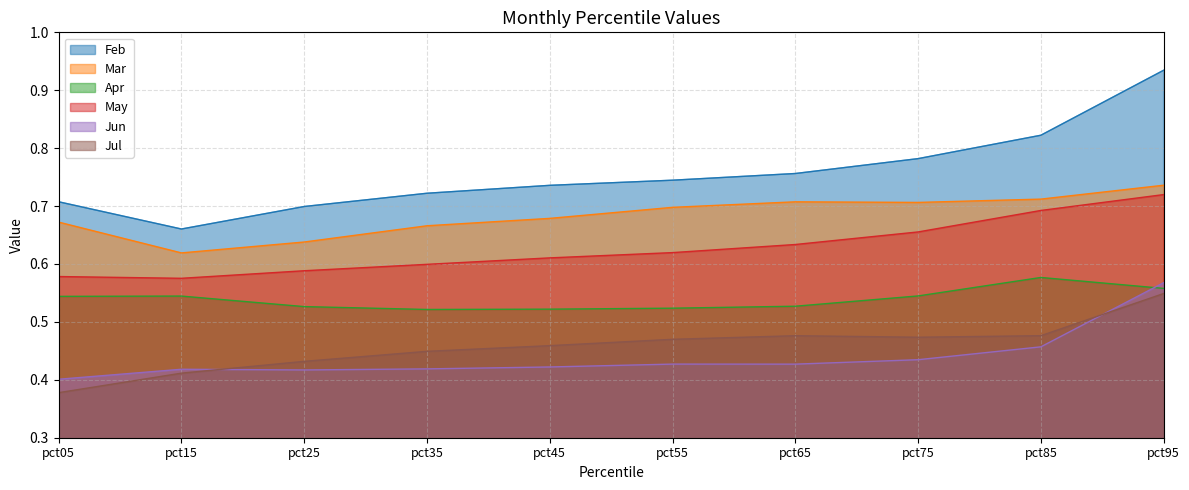

Is the value of Mar at pct05 greater than the value of Apr at pct45?

Yes